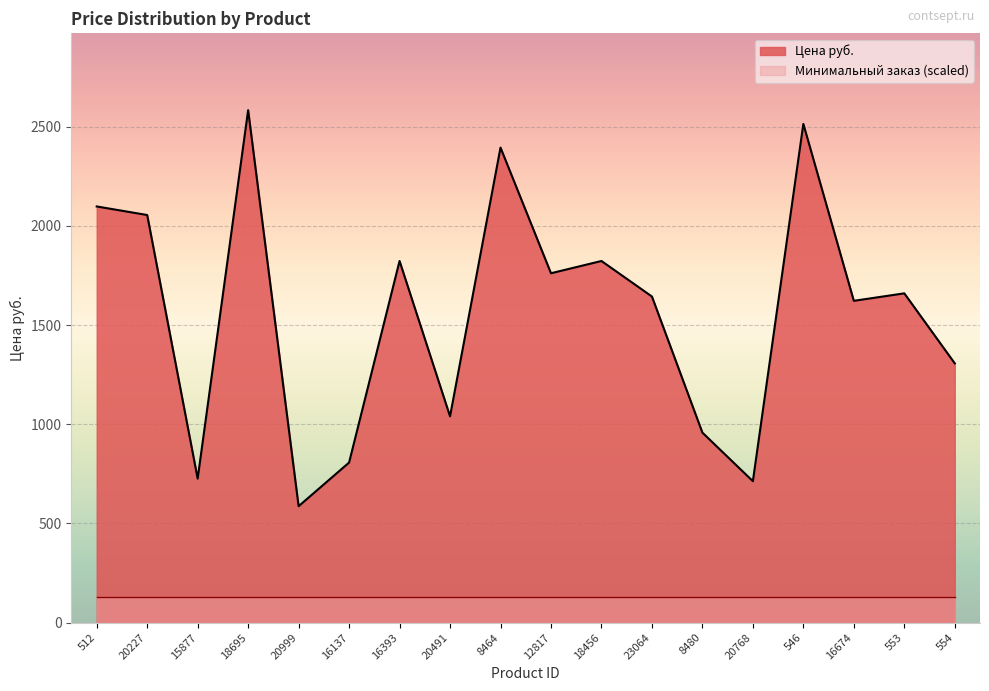

Read the value at 554.

1307.0